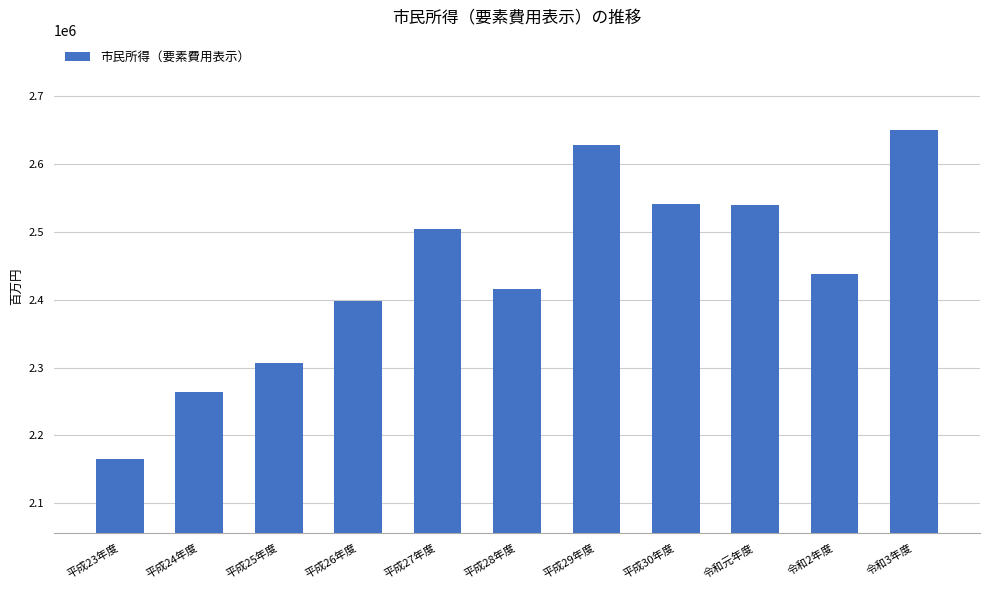

What is the difference between the values at 平成28年度 and 平成25年度?

109046.8